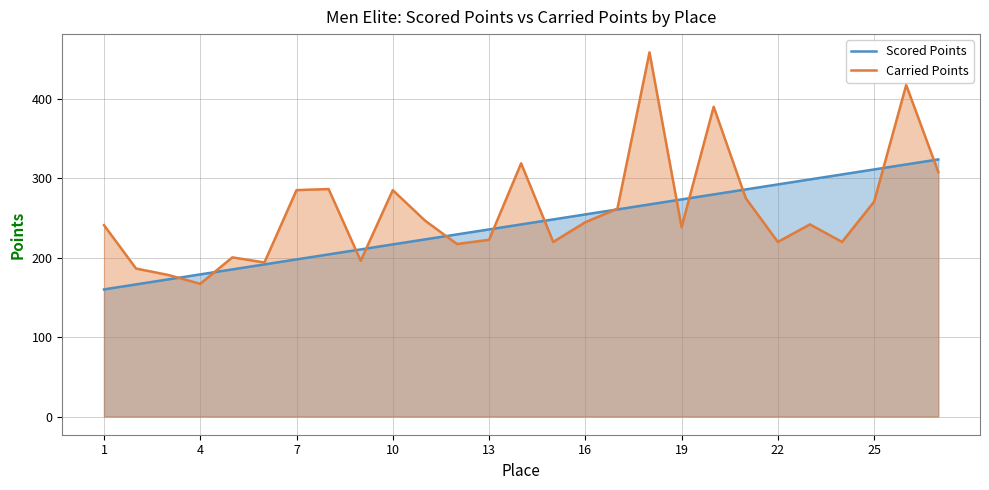

What is the label of the 1st point from the left?

1